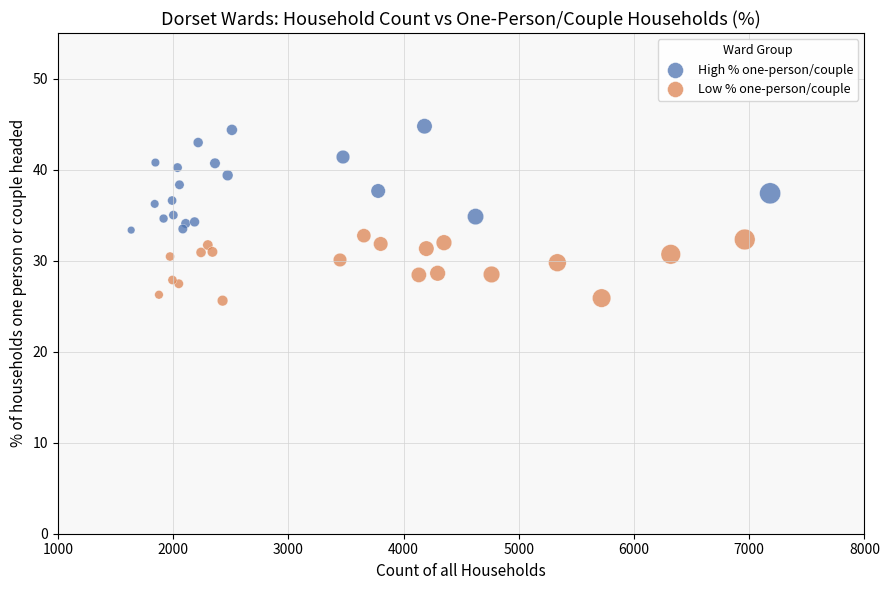

Which series contains the lowest Y value?

Low % one-person/couple